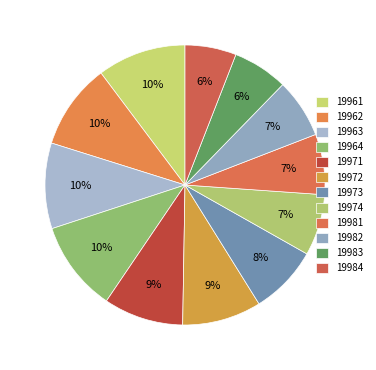

Does 19982 account for over 50% of the chart?

No